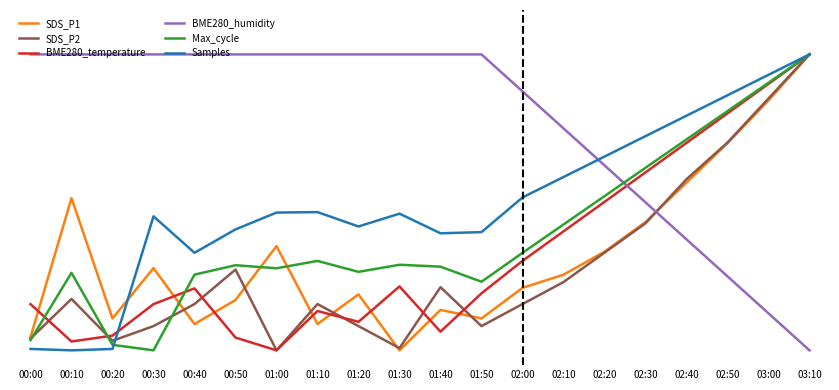

Which series has the largest total across all categories?

BME280_humidity